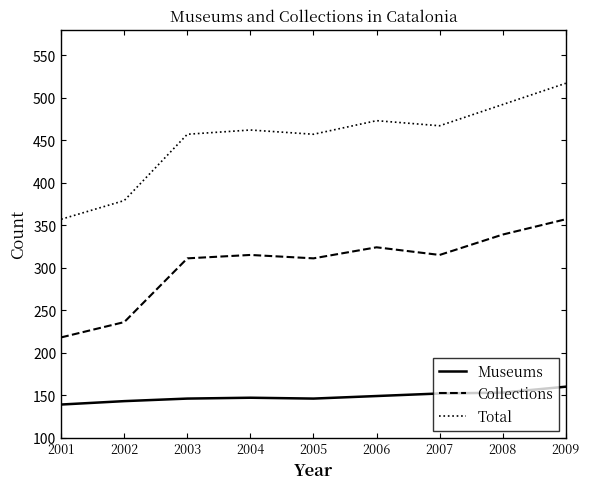

True or false: Collections and Total cross at least once.

False